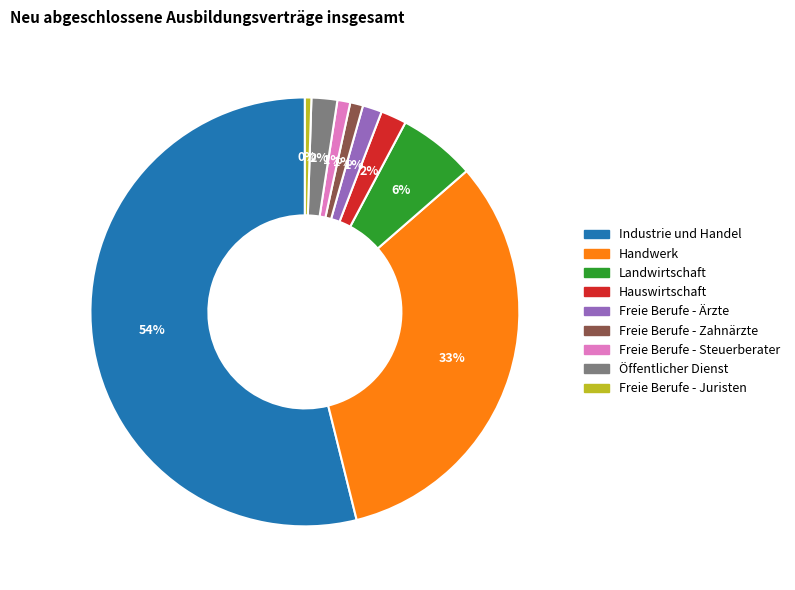

Is the sum of Industrie und Handel and Öffentlicher Dienst greater than half?

Yes